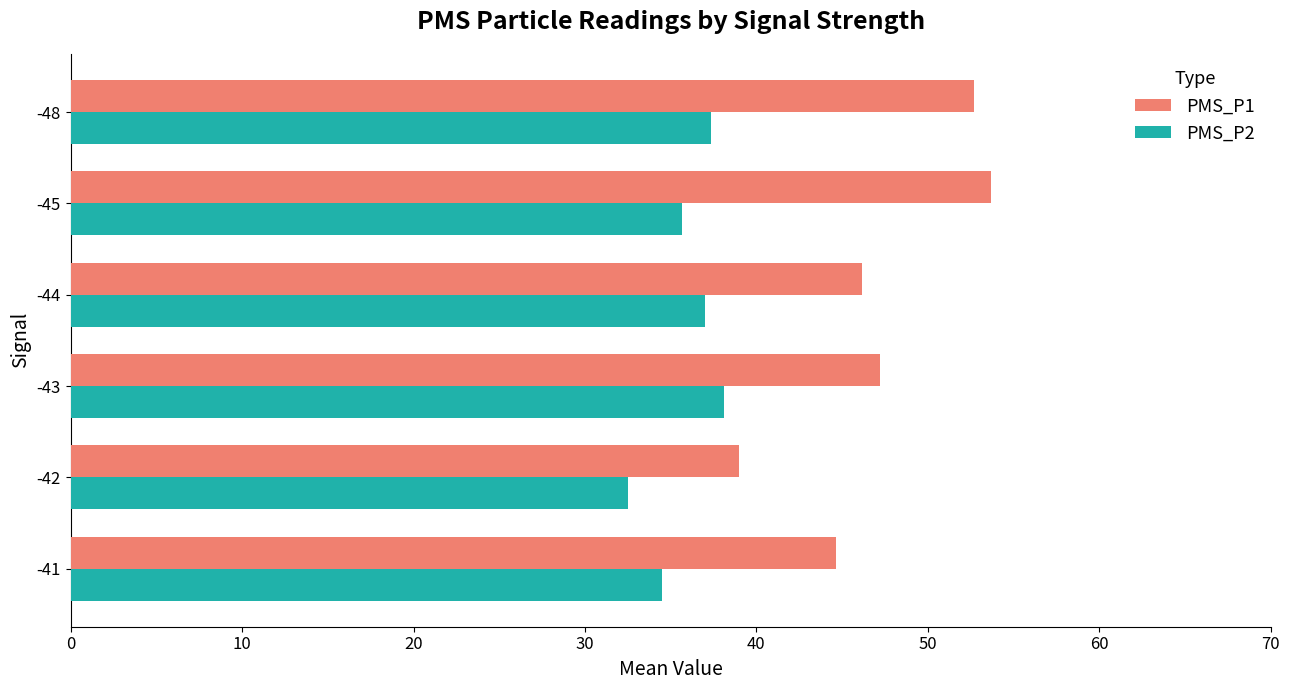

Between -41 and -45, which series saw the biggest shift?

PMS_P1